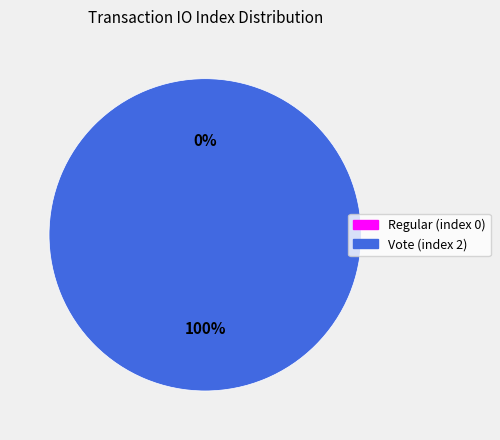

What is the majority slice?

Vote (index 2)